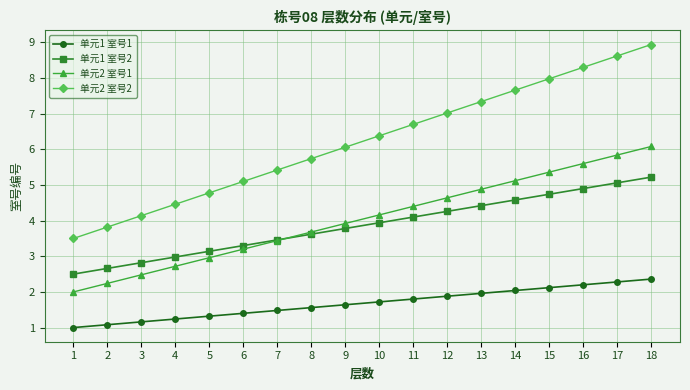

Is this an area chart (filled region under the line)?

No